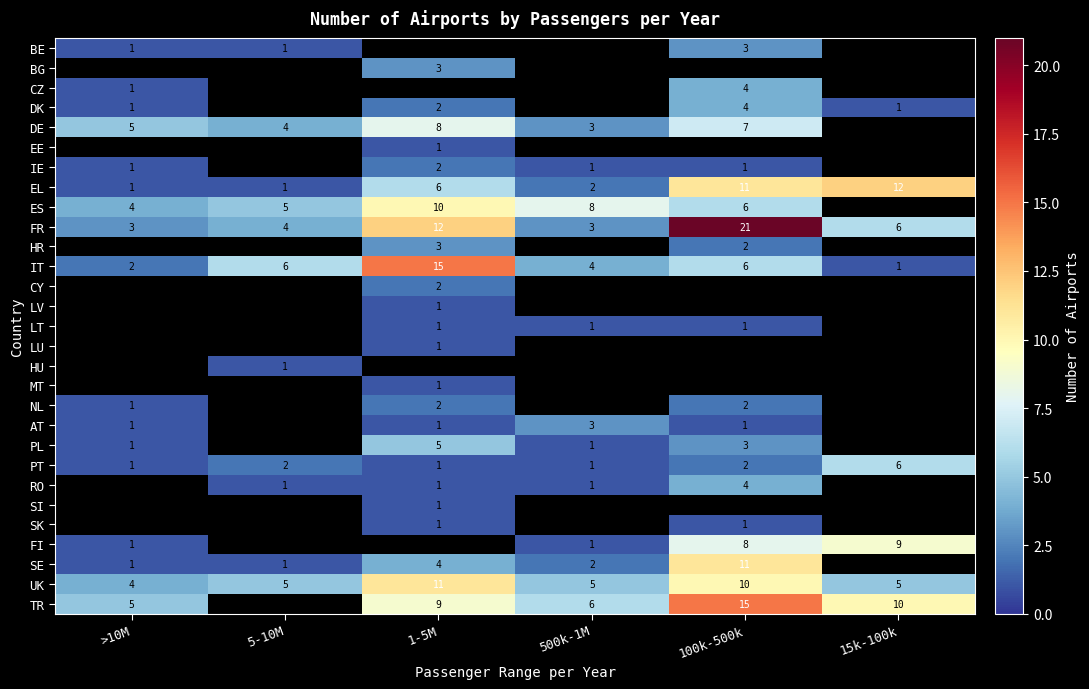

What is the difference between the second highest and second lowest values in the IT series?

4